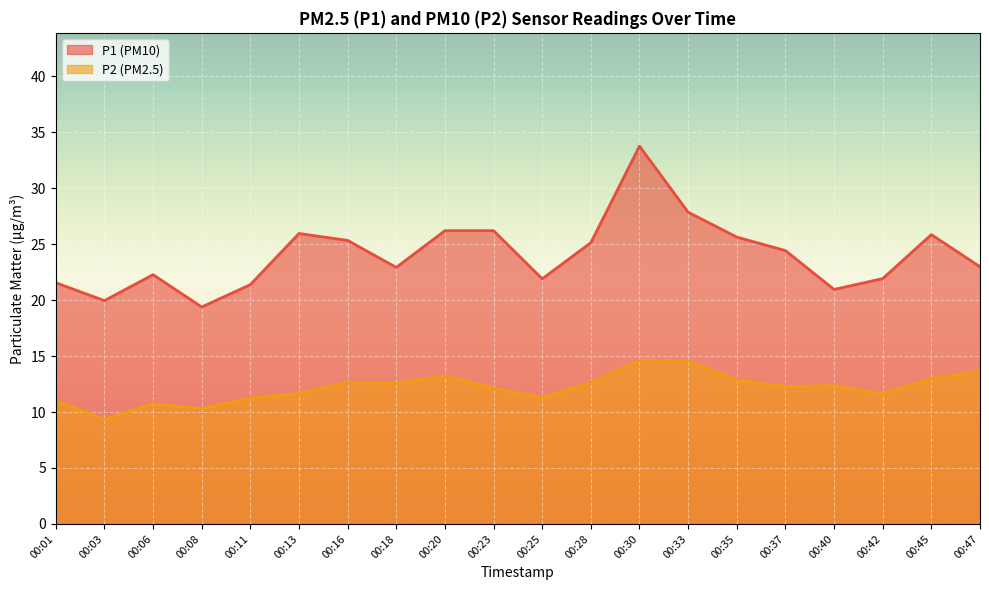

What is the smallest value displayed?

9.3